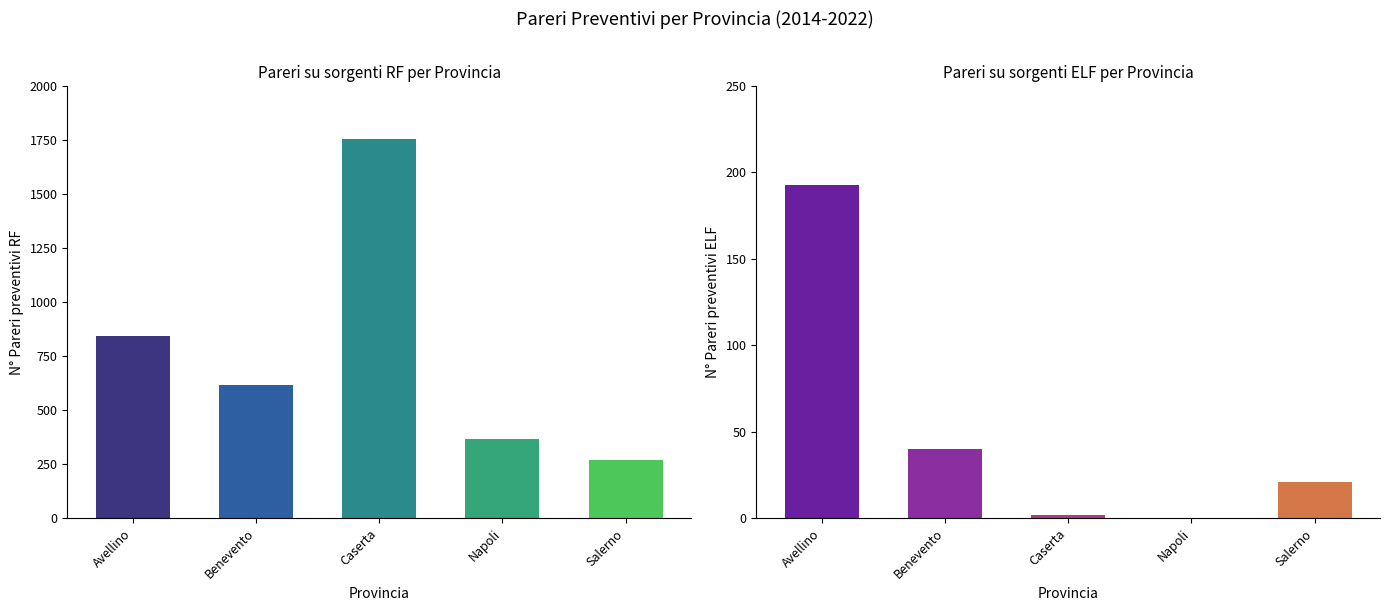

The N° Pareri preventivi su sorgenti ELF series shows 193 at Avellino. True or false?

True